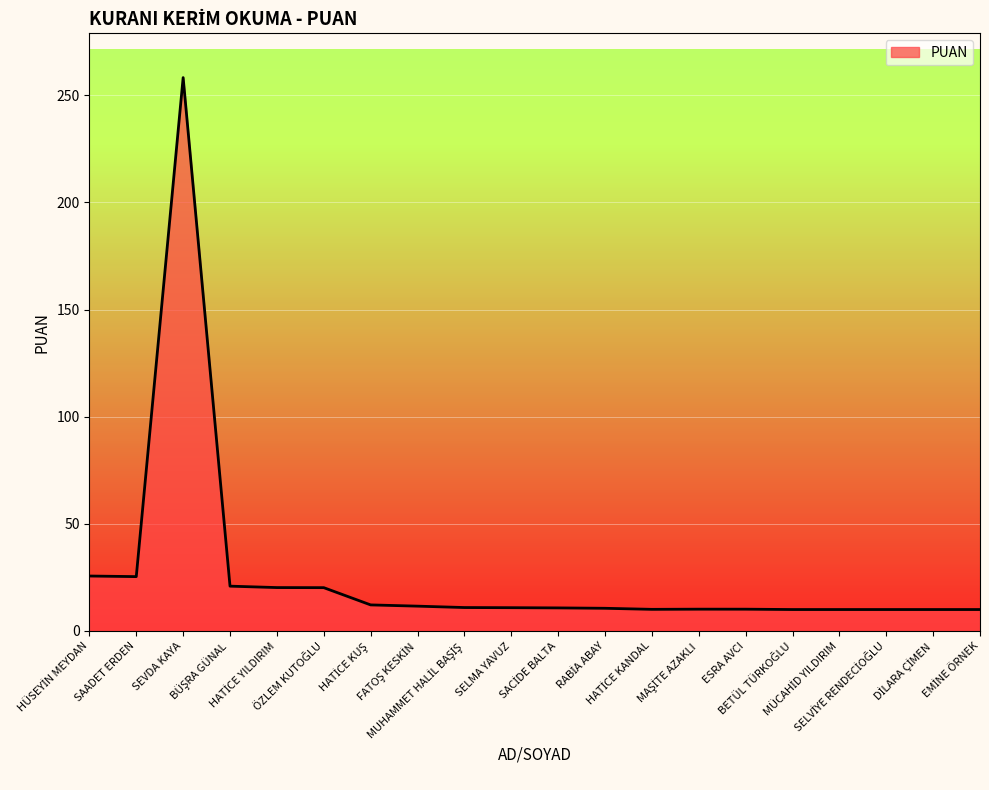

What is the smallest value displayed?

10.0